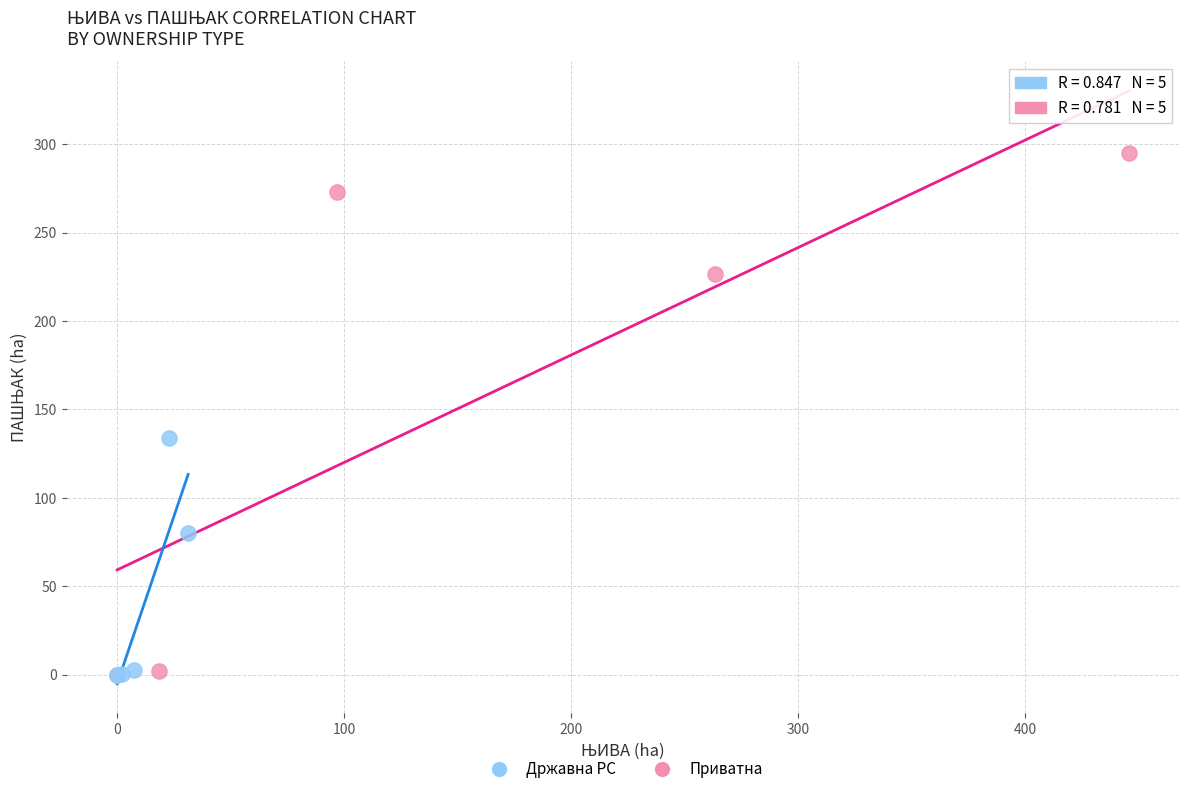

Which series has the largest Y range (max minus min)?

Приватна